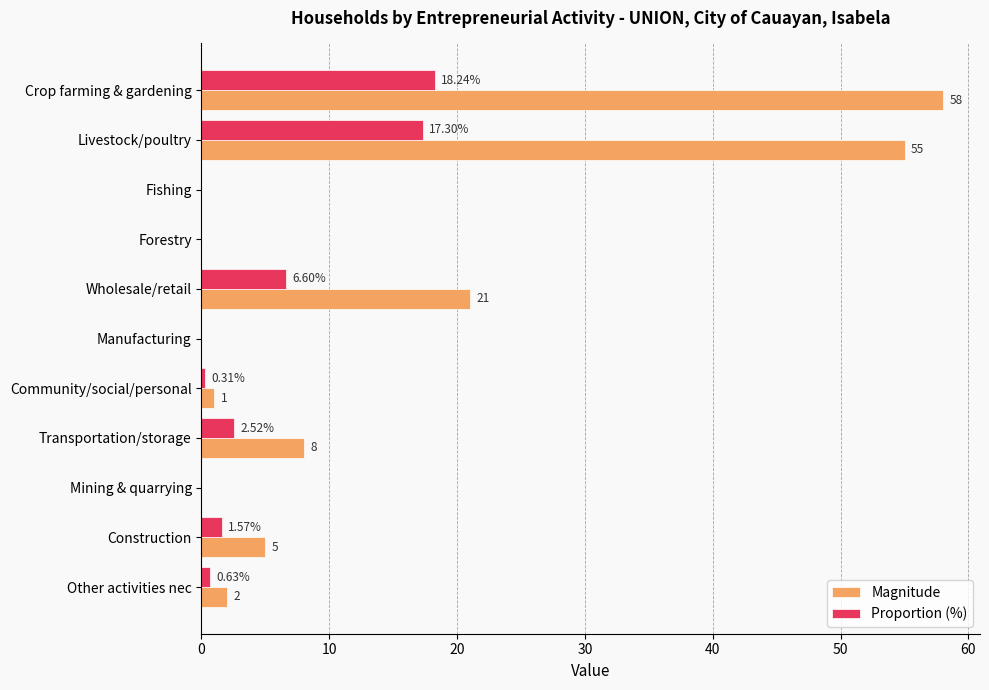

At which category is the sum across all series the highest?

Crop farming & gardening